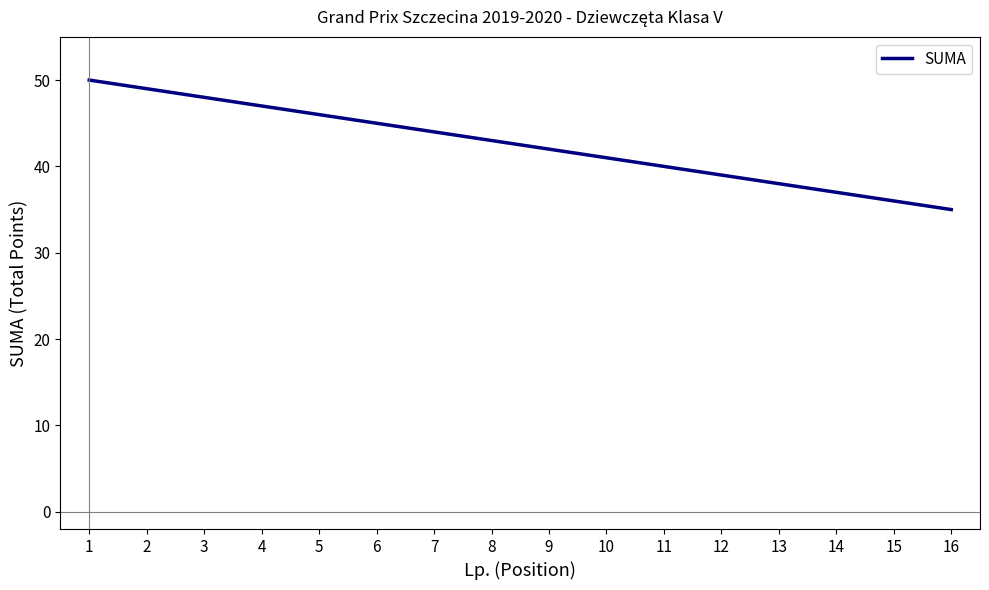

Reading left to right, list all the values displayed in this chart.

50	49	48	47	46	45	44	43	42	41	40	39	38	37	36	35